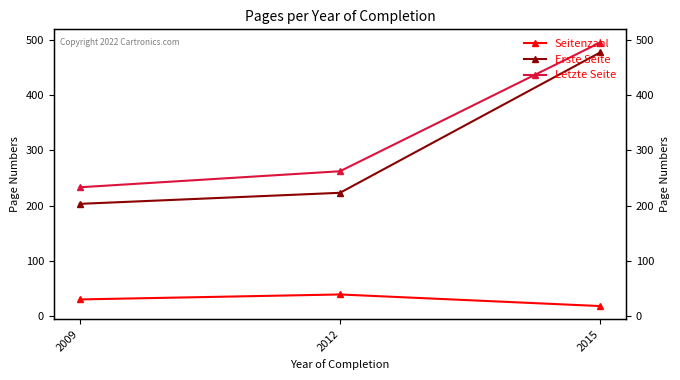

Rank the series by their maximum value, from lowest to highest.

Seitenzahl, Erste Seite, Letzte Seite